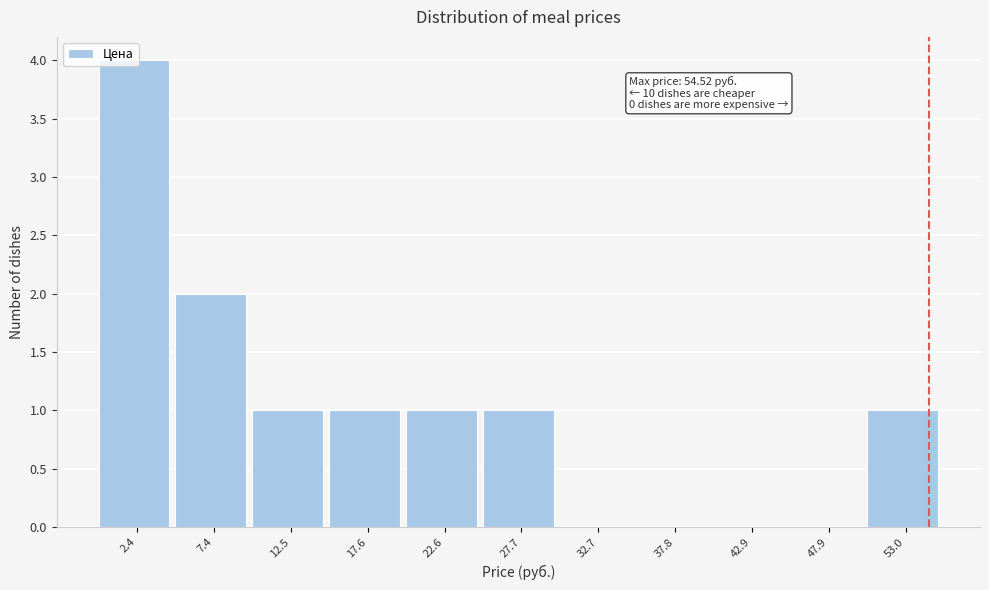

Which range on the x-axis has the tallest bar?

0 to 5